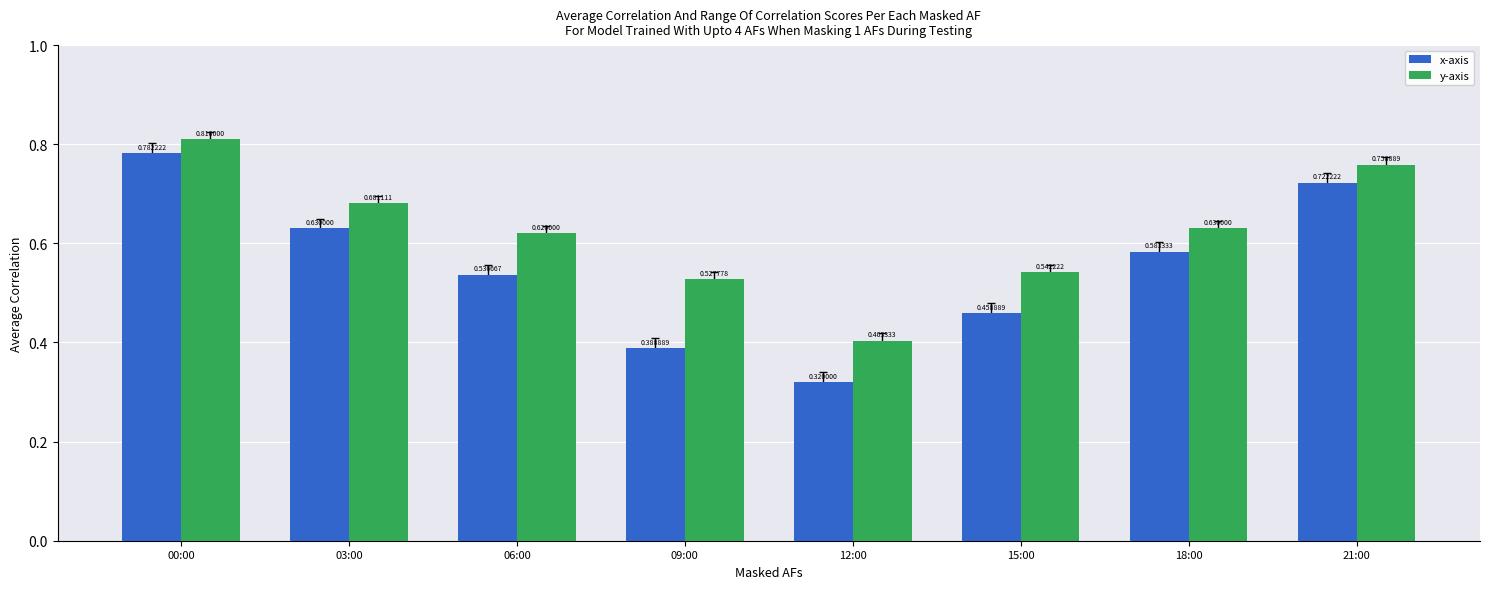

List the series in order of their peak value, lowest first.

x-axis, y-axis